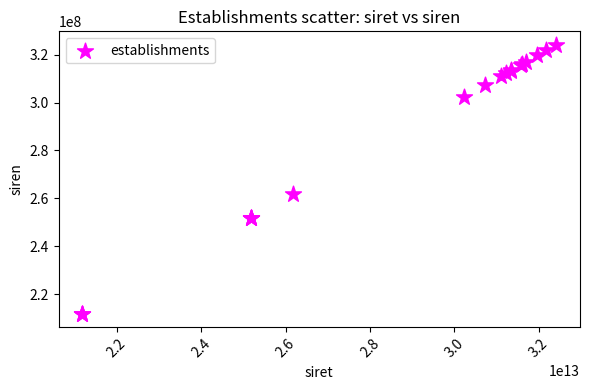

What Y value in the scatter plot is closest to 267966732?

261803175